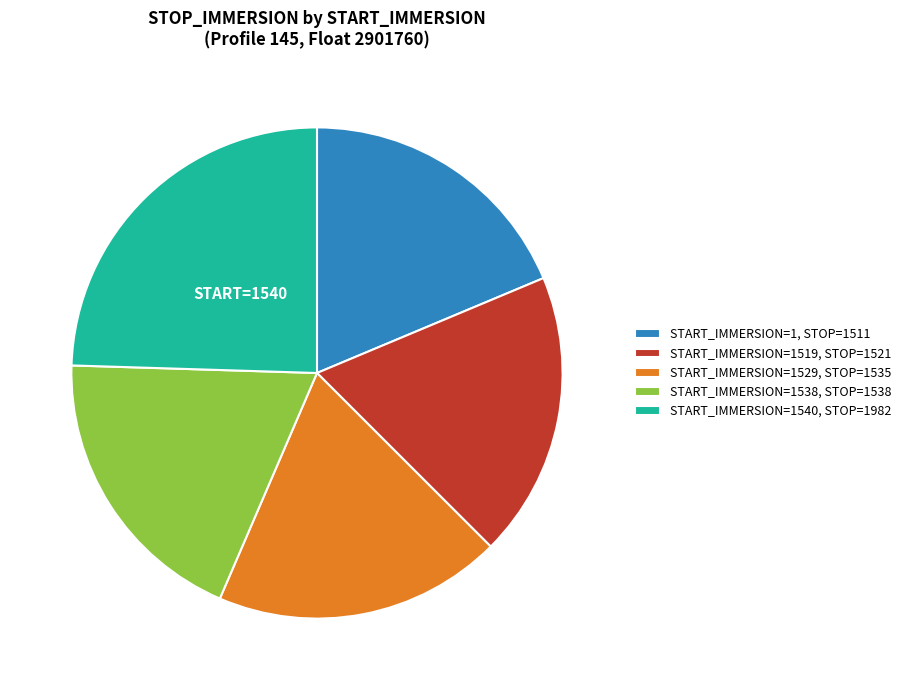

Which category has the biggest portion of the pie?

START_IMMERSION=1540, STOP=1982